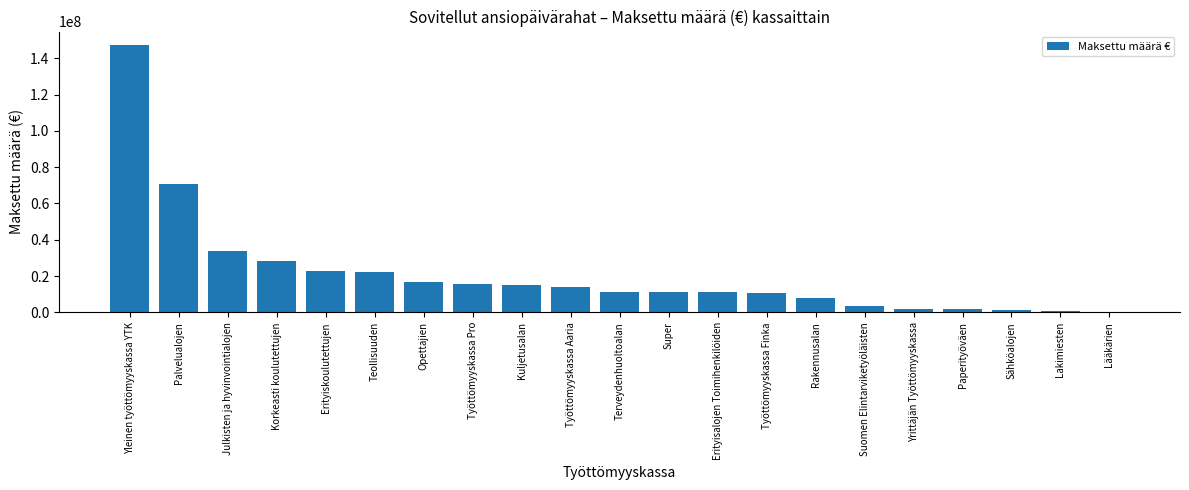

Between Palvelualojen and Julkisten ja hyvinvointialojen, which is larger?

Palvelualojen